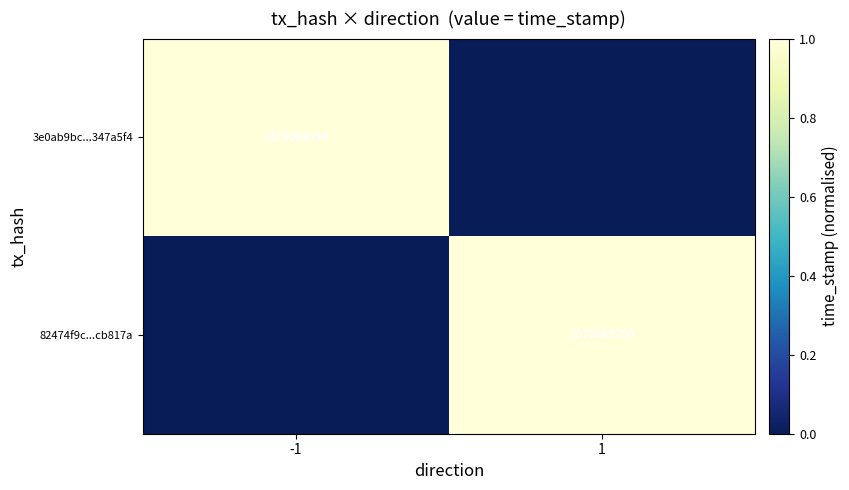

The value of 82474f9c...cb817a at 1 is 2351539390. True or false?

False